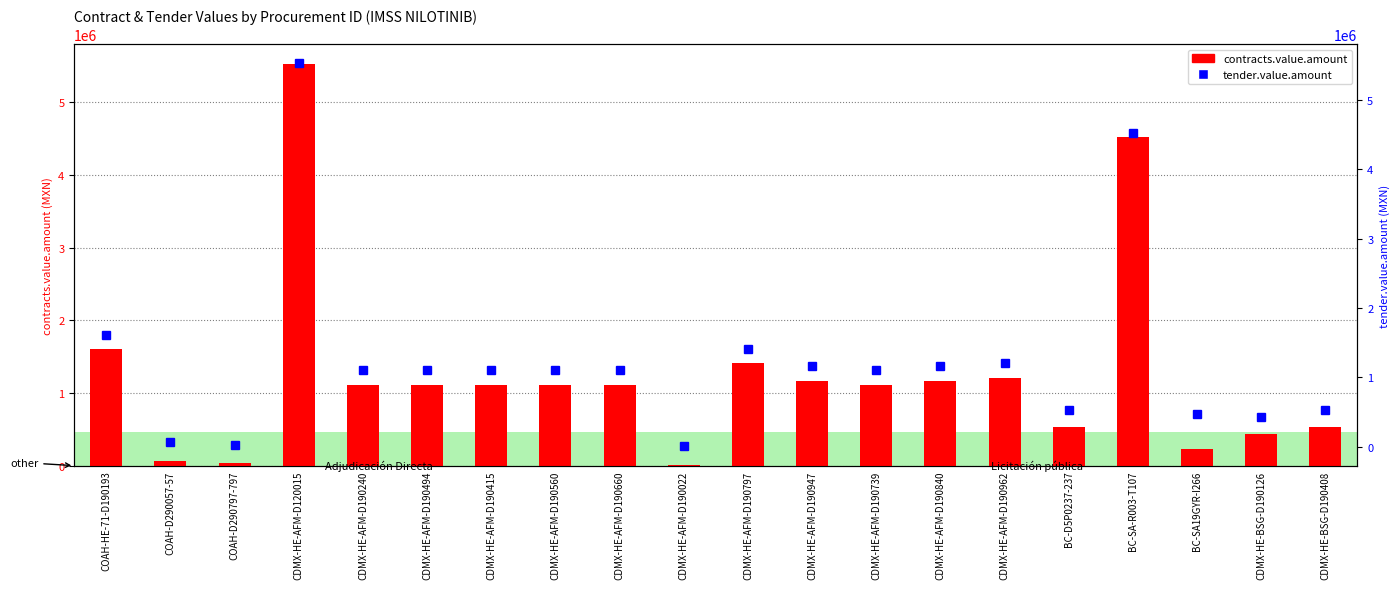

At which category is the sum across all series the highest?

CDMX-HE-AFM-D120015